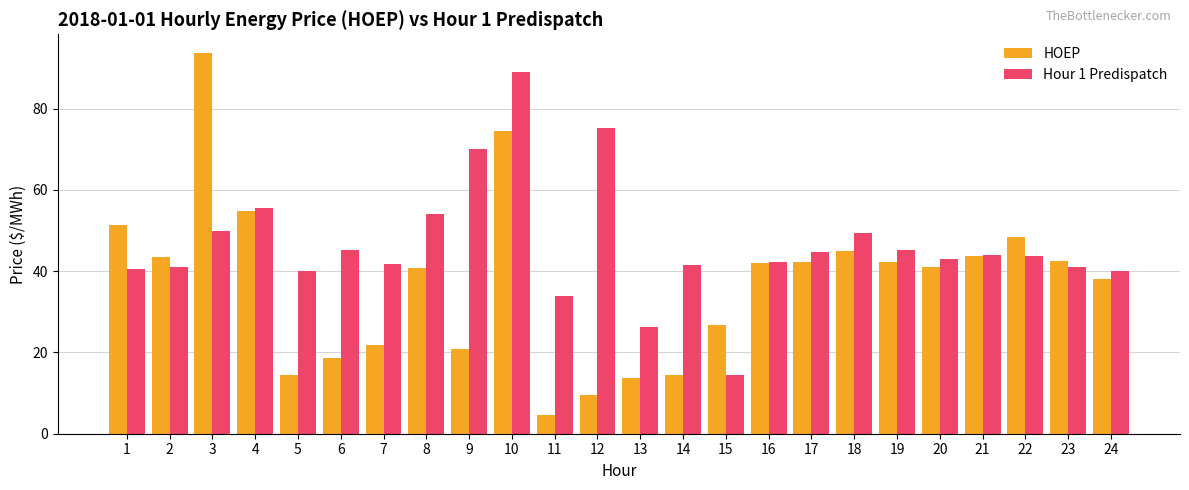

What is the value of the HOEP bar at the 7th from the left?

21.7